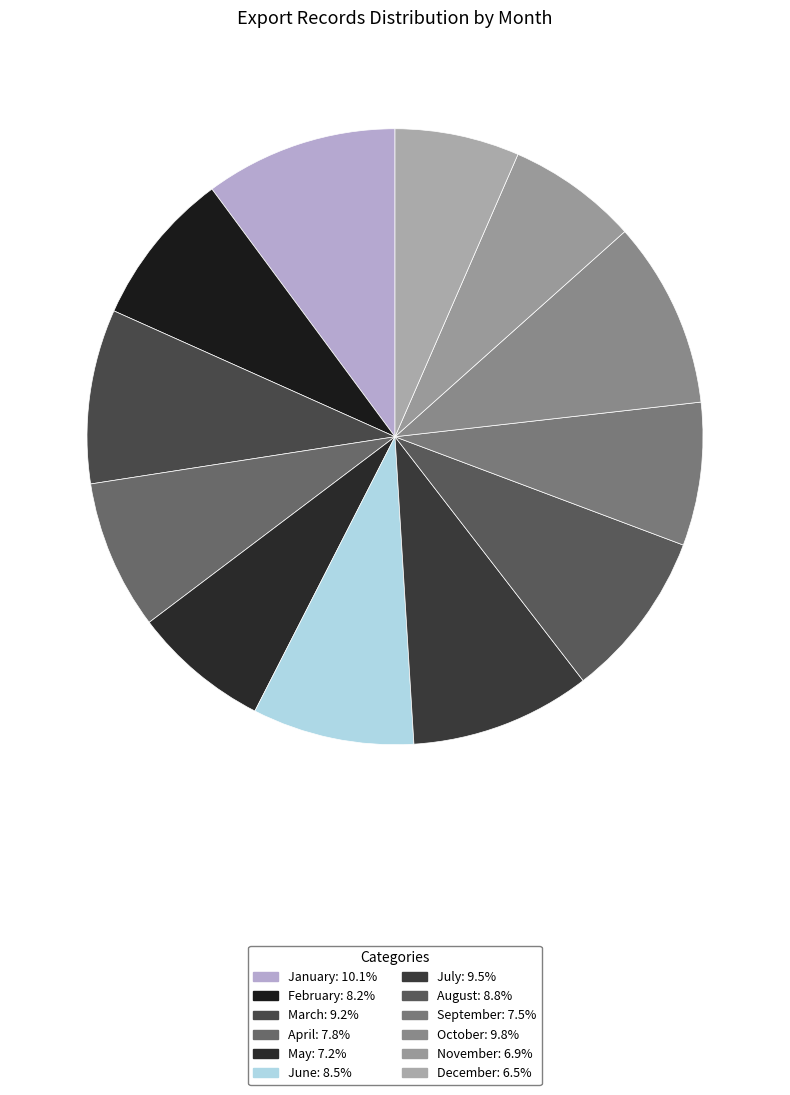

Do September and November together represent more than half of the pie?

No